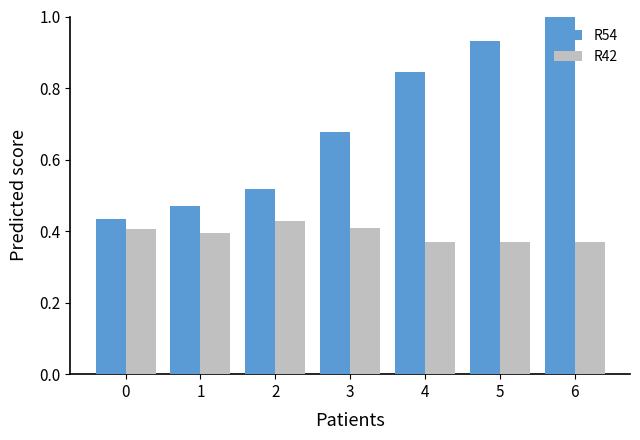

What is the total value across all series at 6?

1.4